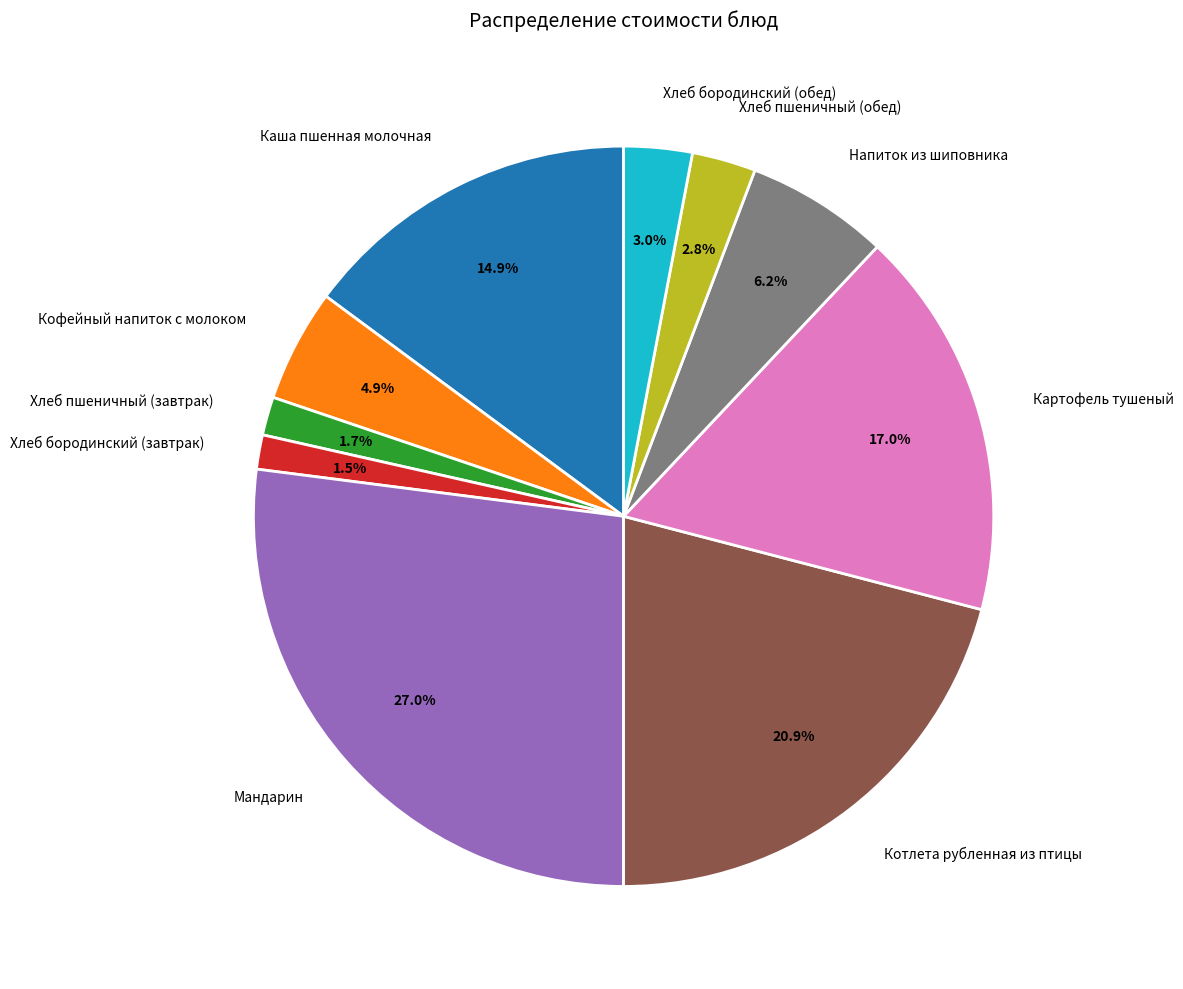

Does any single category account for the majority?

No